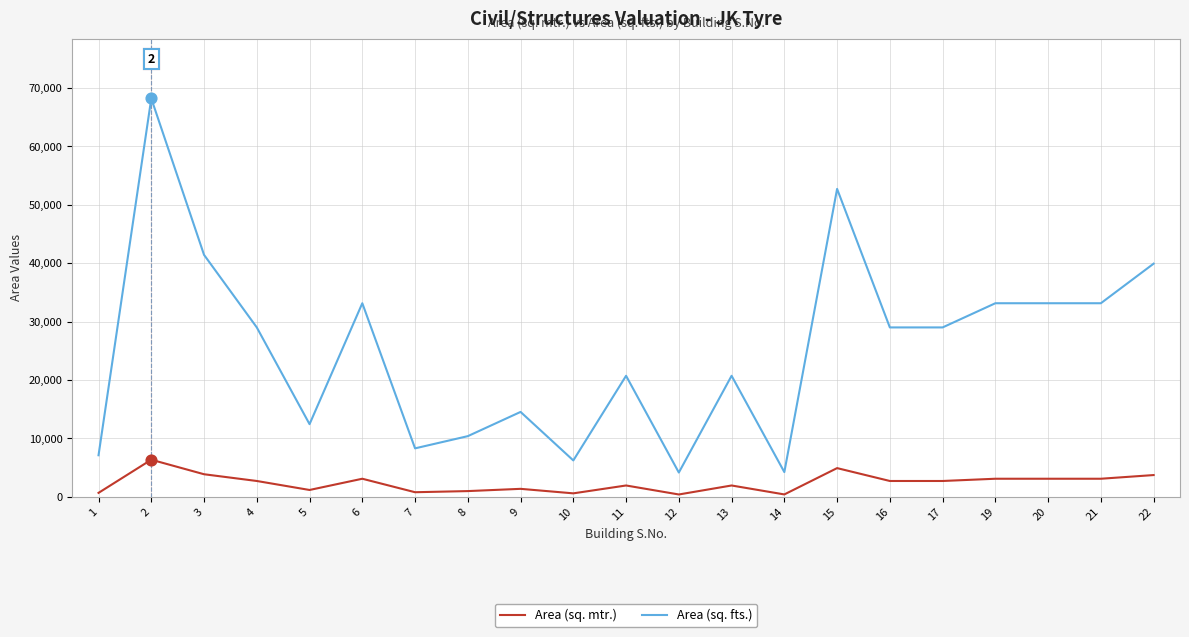

At how many categories does at least one series exceed 42712?

2